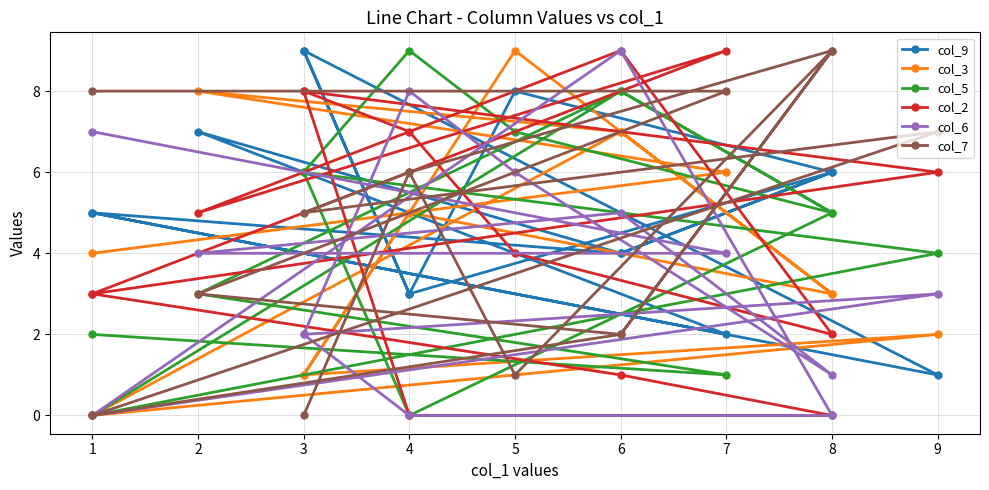

Does the chart display data point markers on the line(s)?

Yes